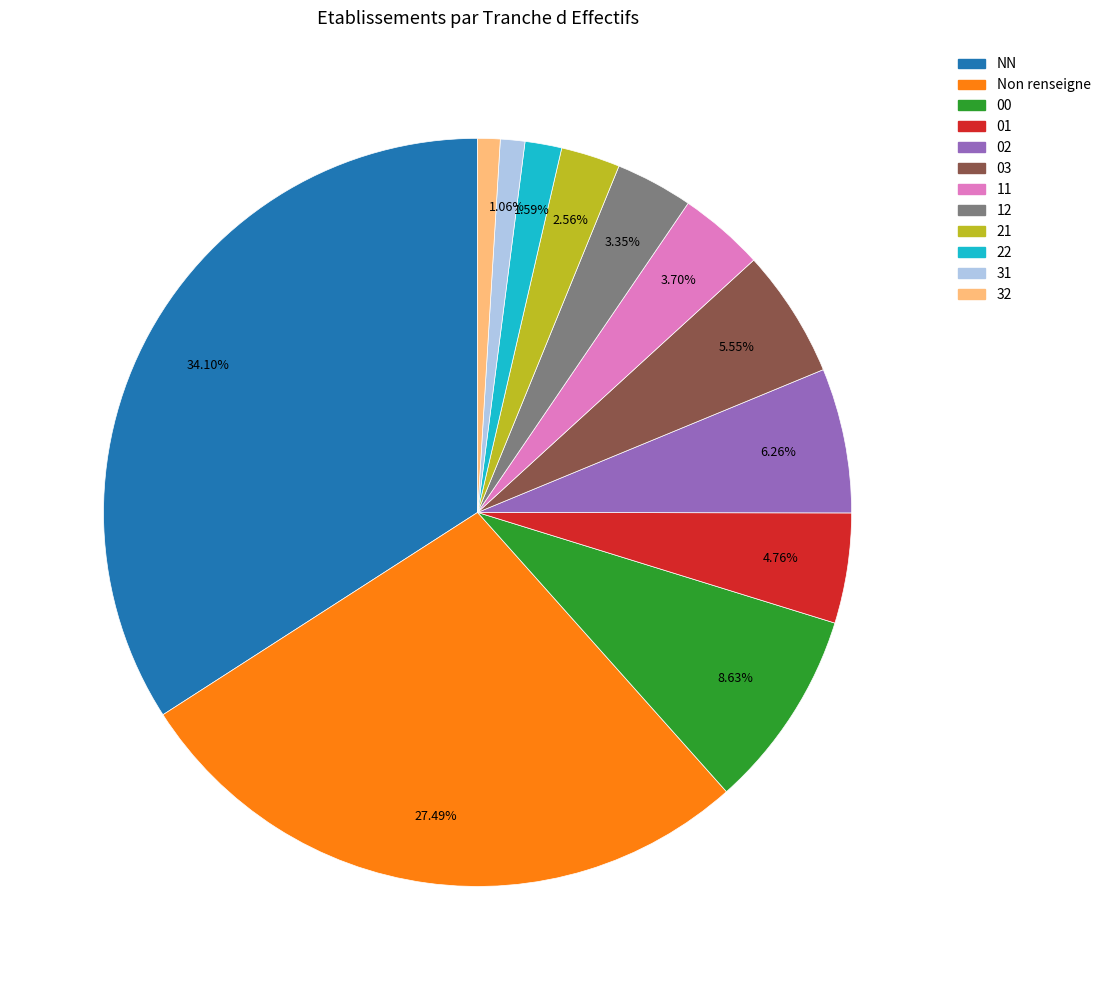

Does any single category account for the majority?

No